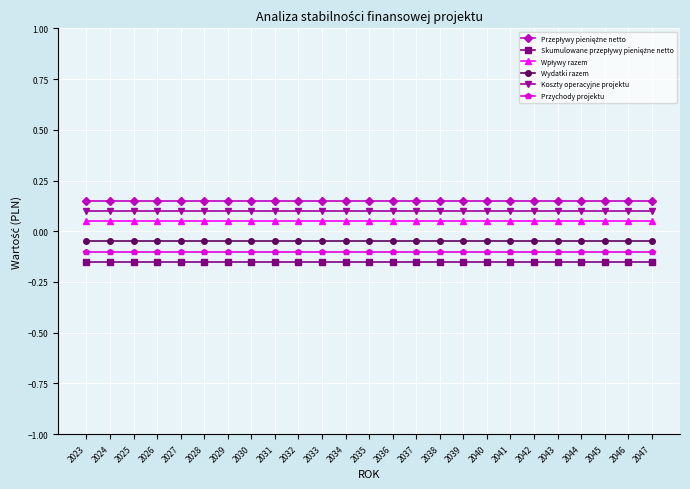

Is the value of Przychody projektu at 2045 greater than the value of Wydatki razem at 2031?

No